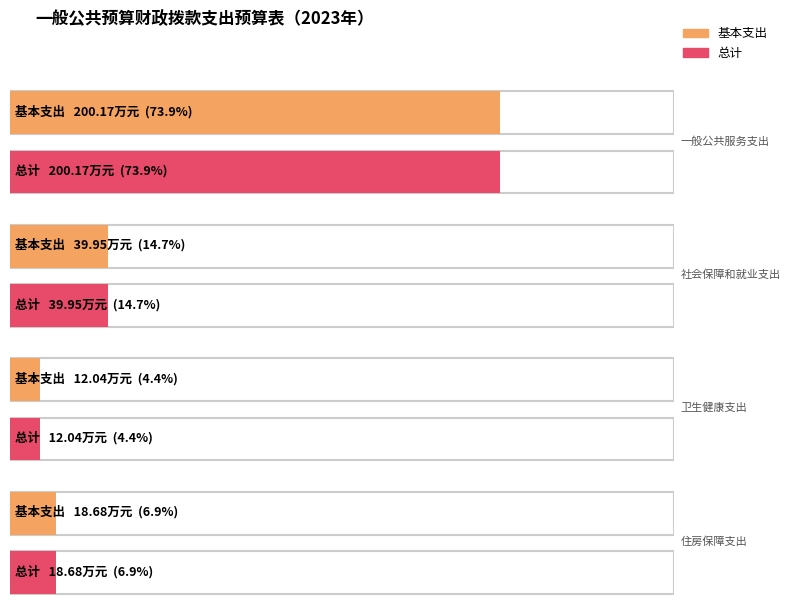

Is it true that 基本支出 equals 40.0 at 社会保障和就业支出?

True